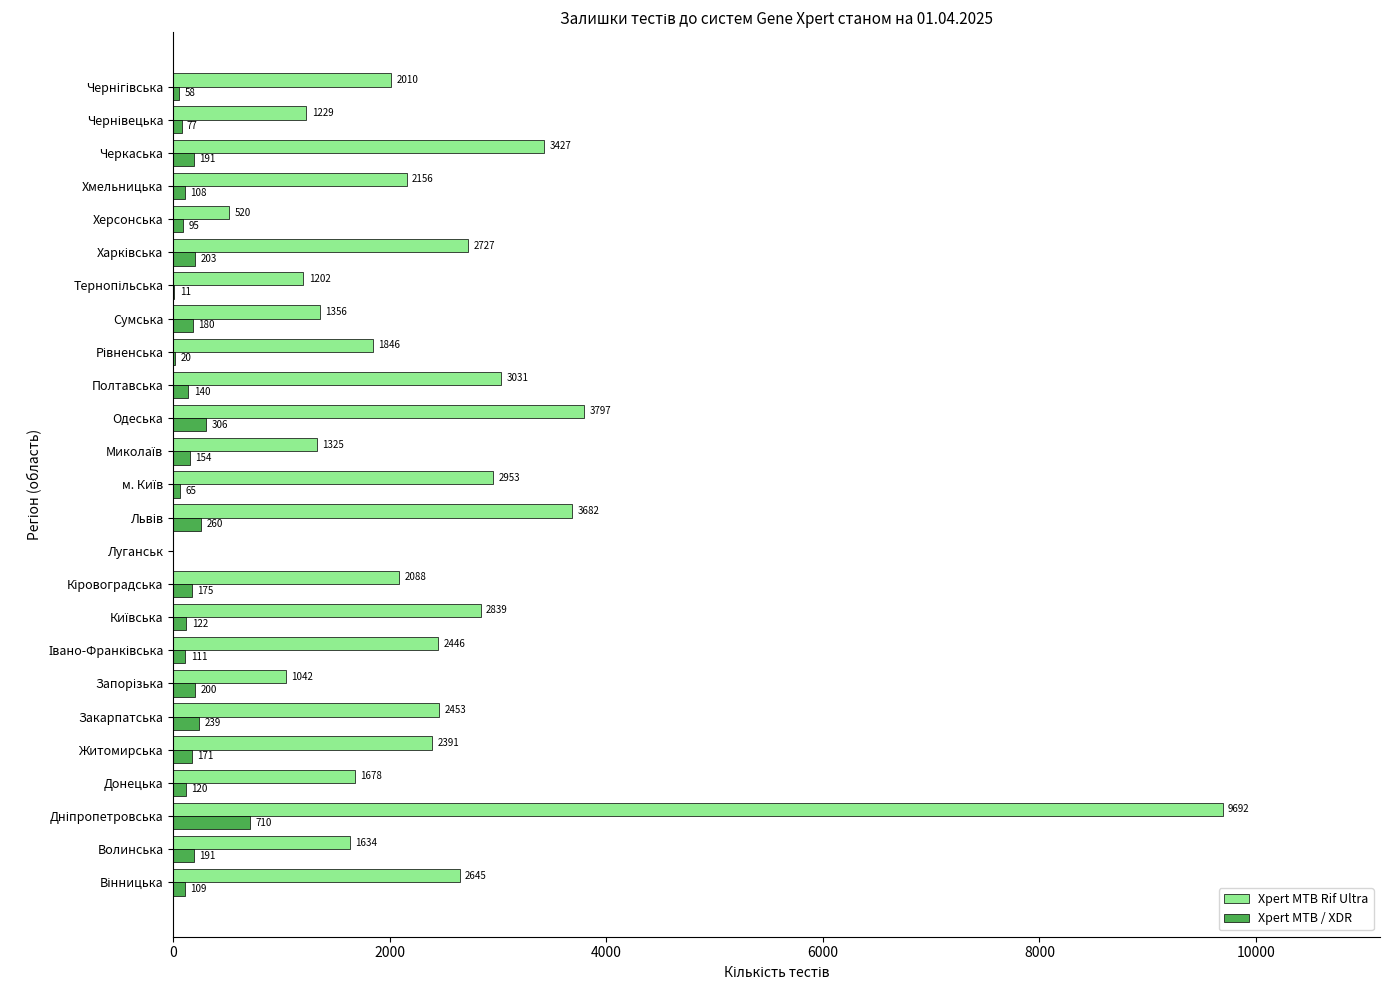

Which series has the largest total across all categories?

Xpert MTB Rif Ultra